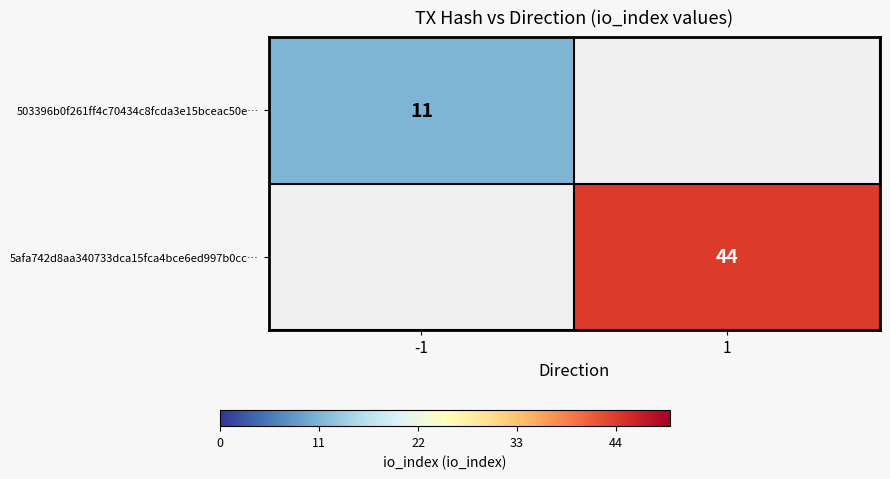

Between -1 and 1, which is larger?

1